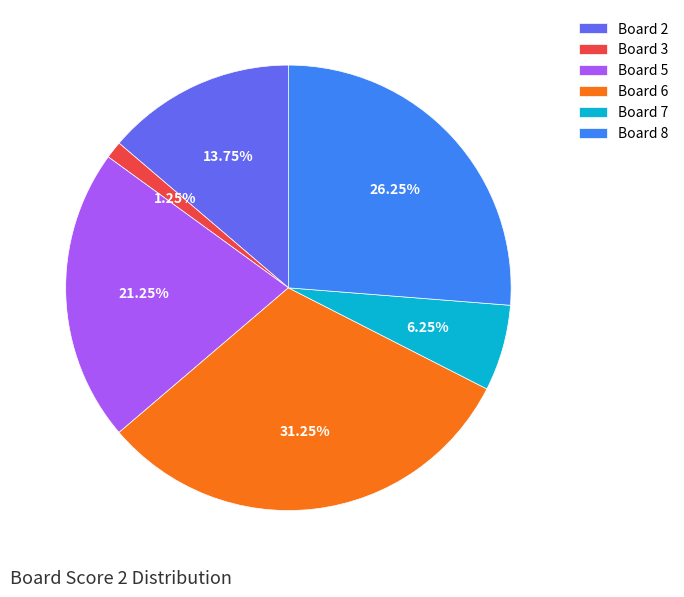

Is the sum of Board 3 and Board 2 greater than half?

No